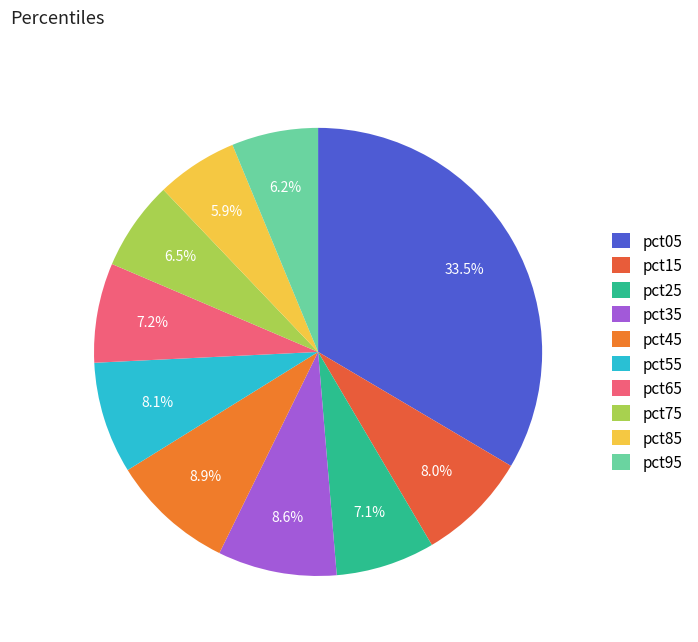

Rank the categories by value from lowest to highest.

pct85, pct95, pct75, pct25, pct65, pct15, pct55, pct35, pct45, pct05